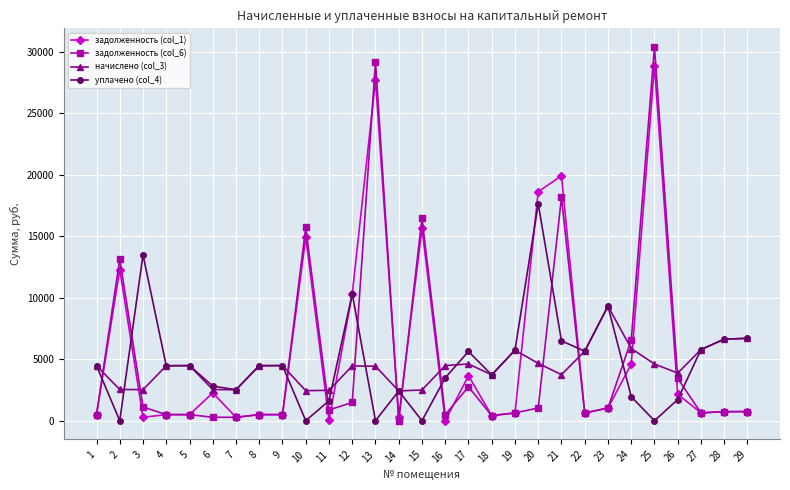

At which label does задолженность (col_6) reach its peak?

25